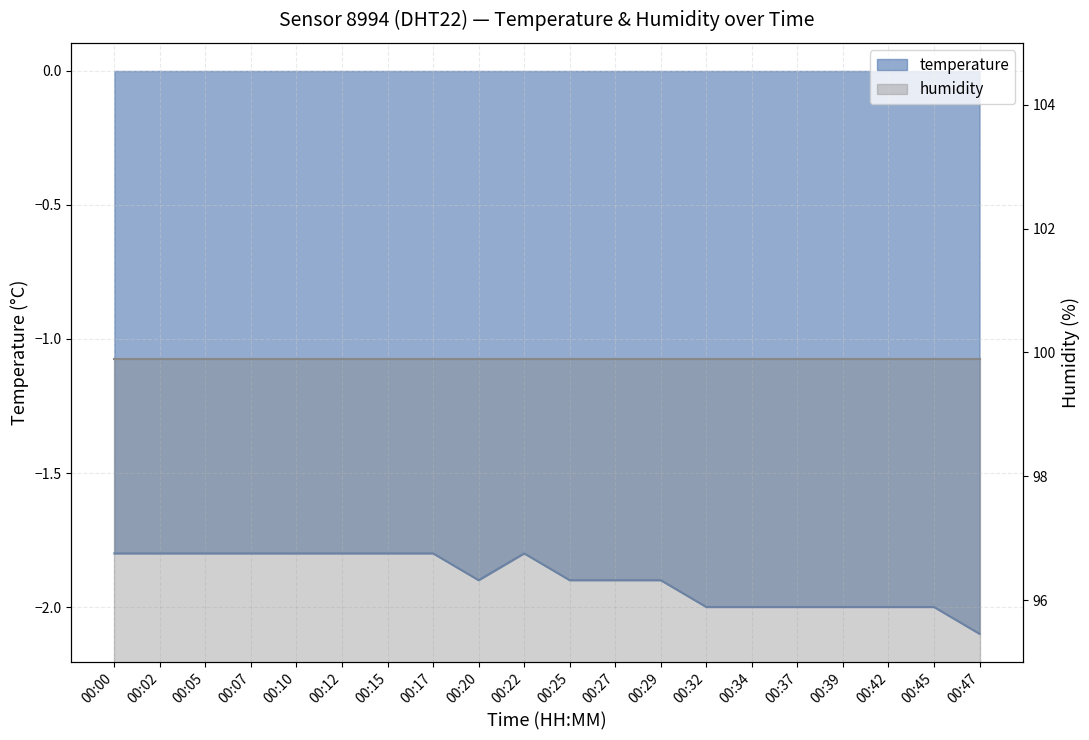

Where is the data nearest to the value -1?

00:00